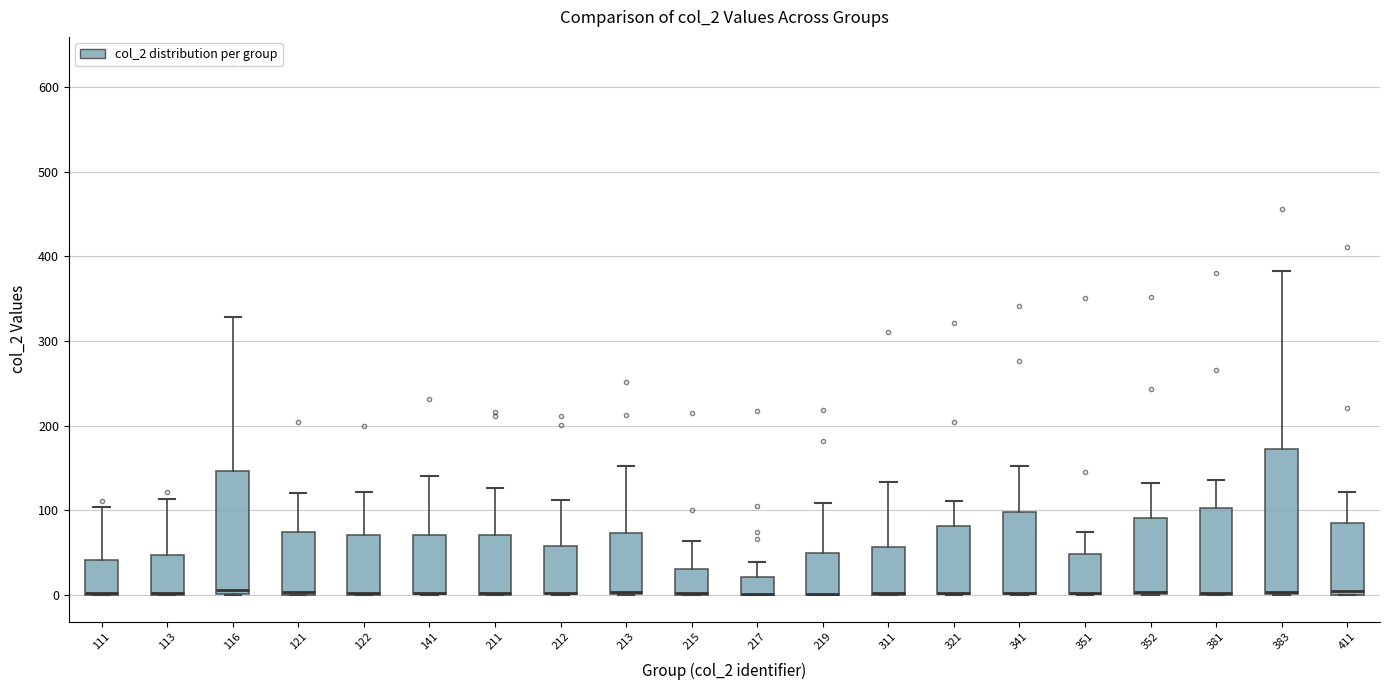

Which box is the tallest, from its lower edge to its upper edge?

383